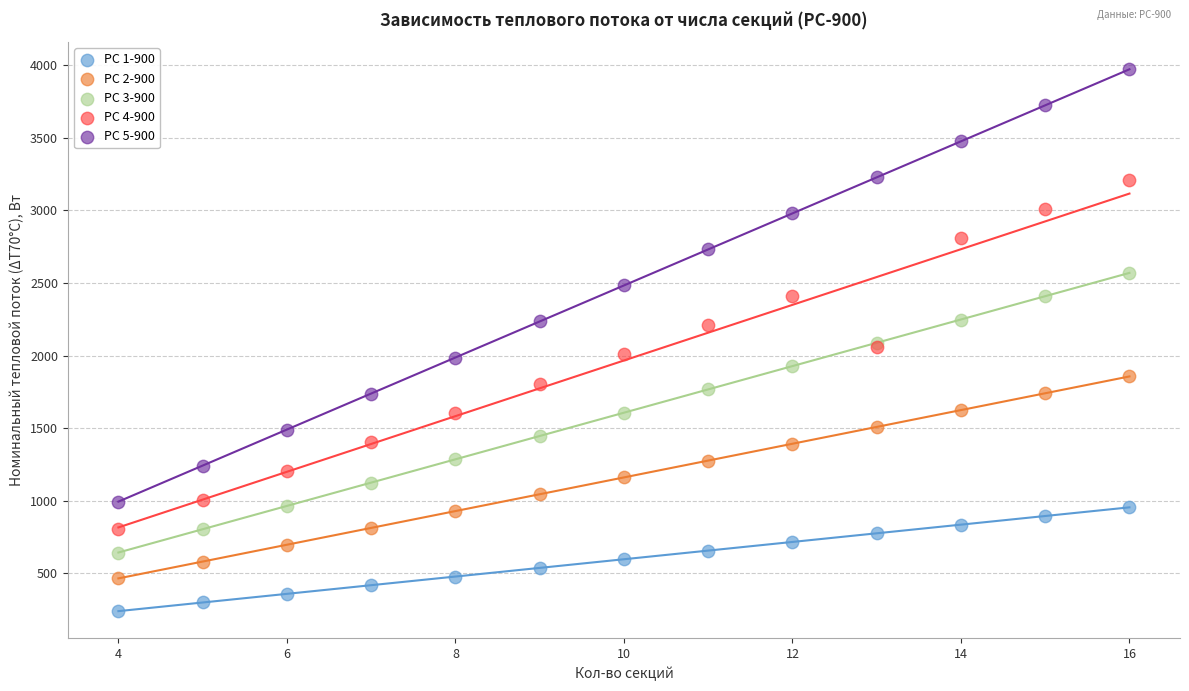

Which series has the largest Y range (max minus min)?

РС 5-900